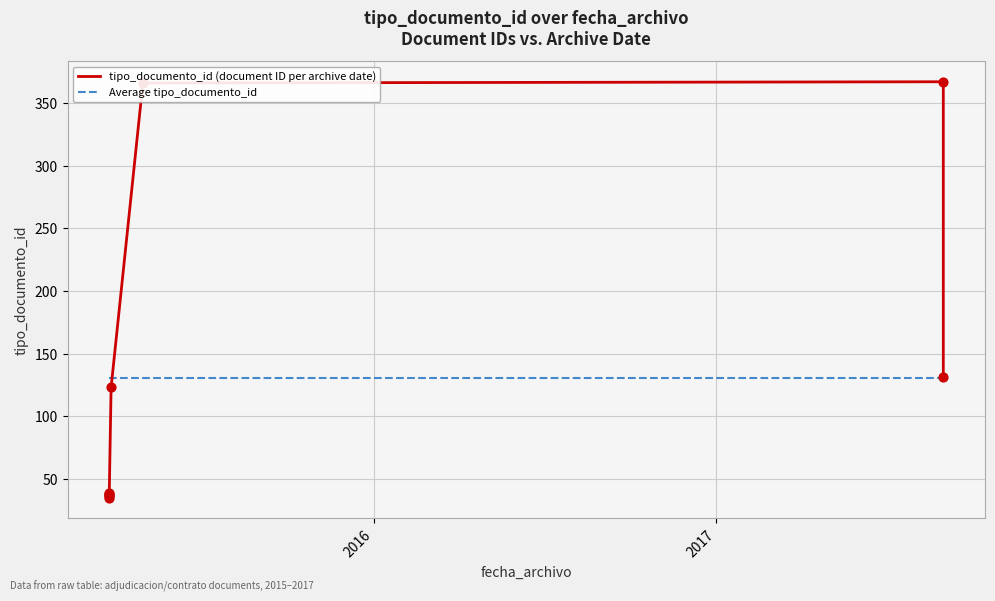

What are all the series names shown in the legend?

tipo_documento_id (document ID per archive date), Average tipo_documento_id